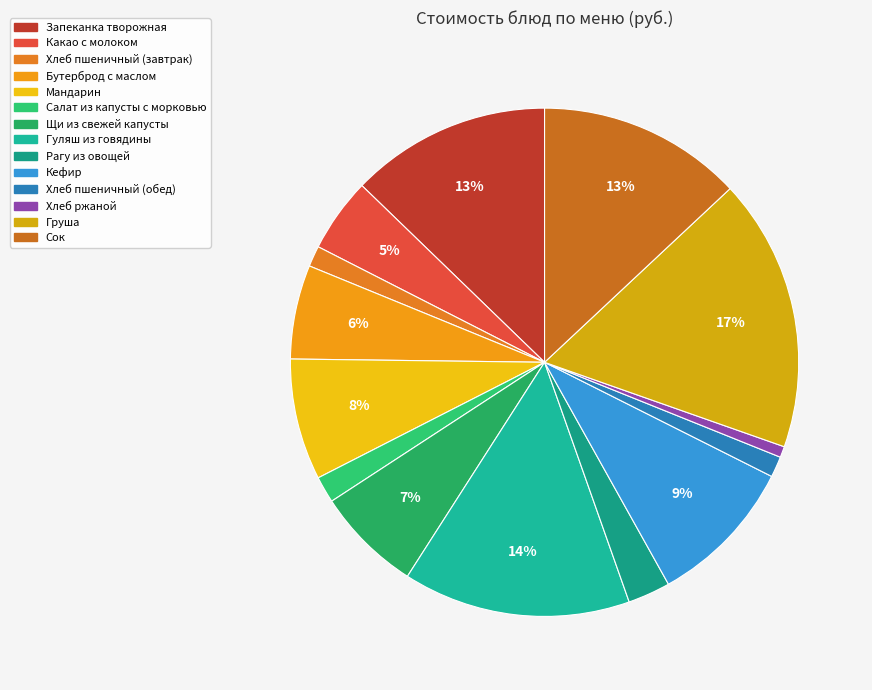

How many segments does this pie chart have?

14